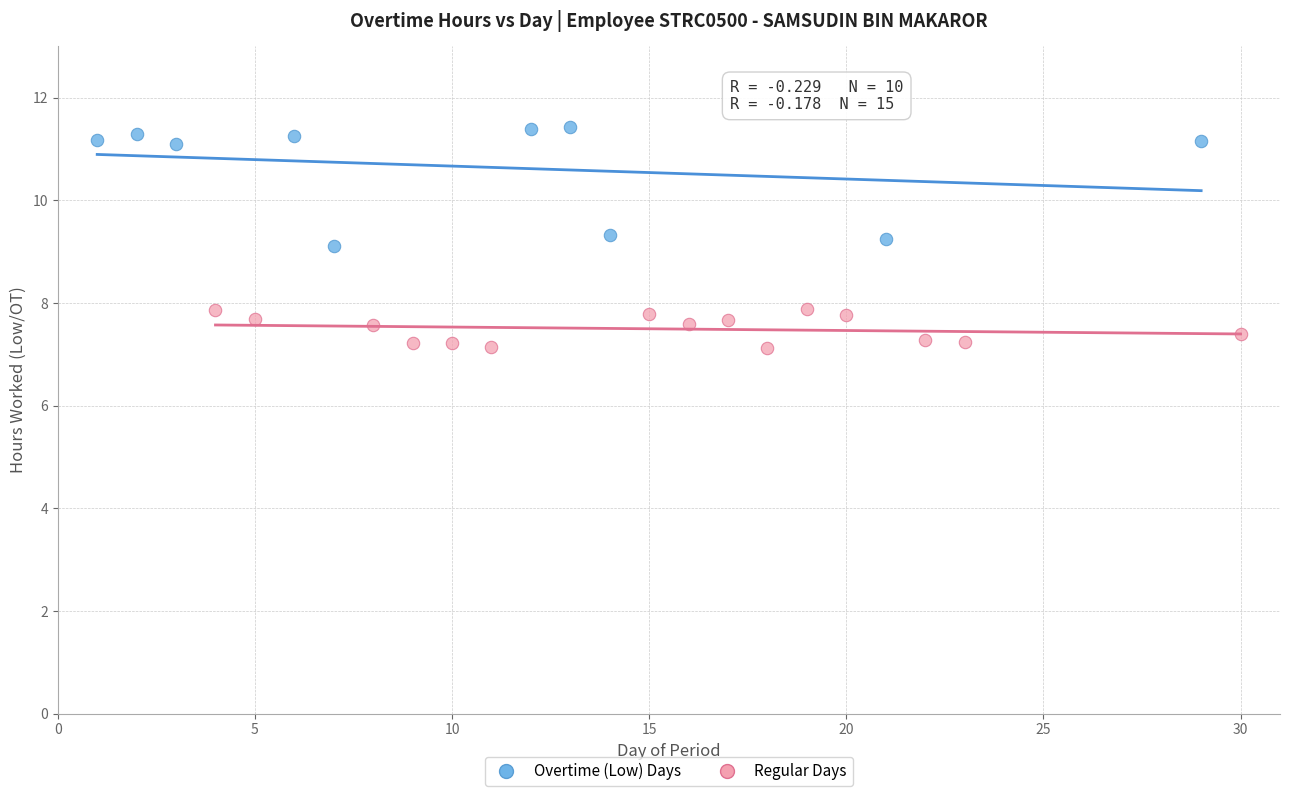

Which series contains the highest Y value?

Overtime (Low) Days